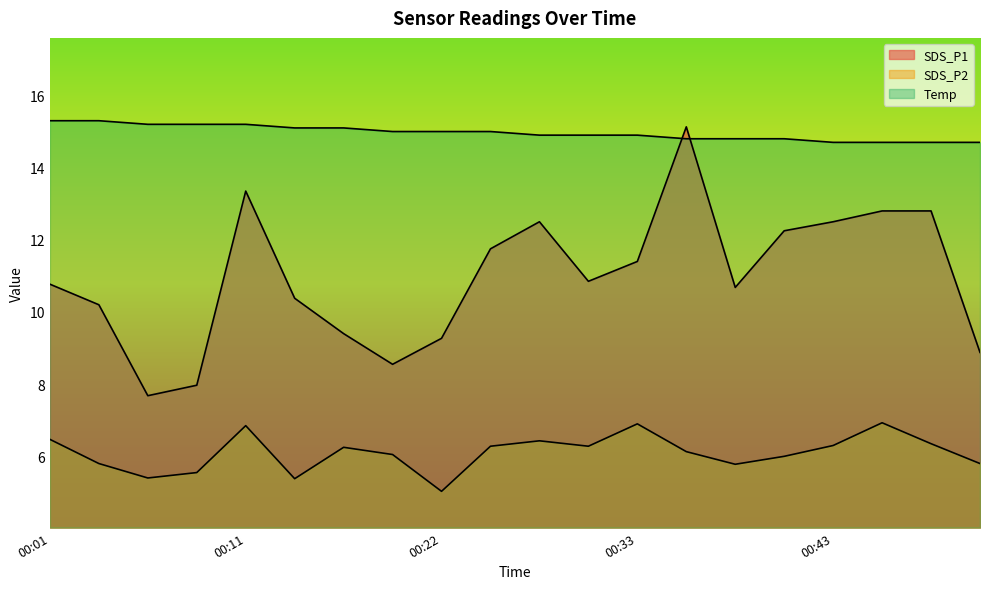

What is the sum of the Temp values at 00:06 and 00:14?

30.3